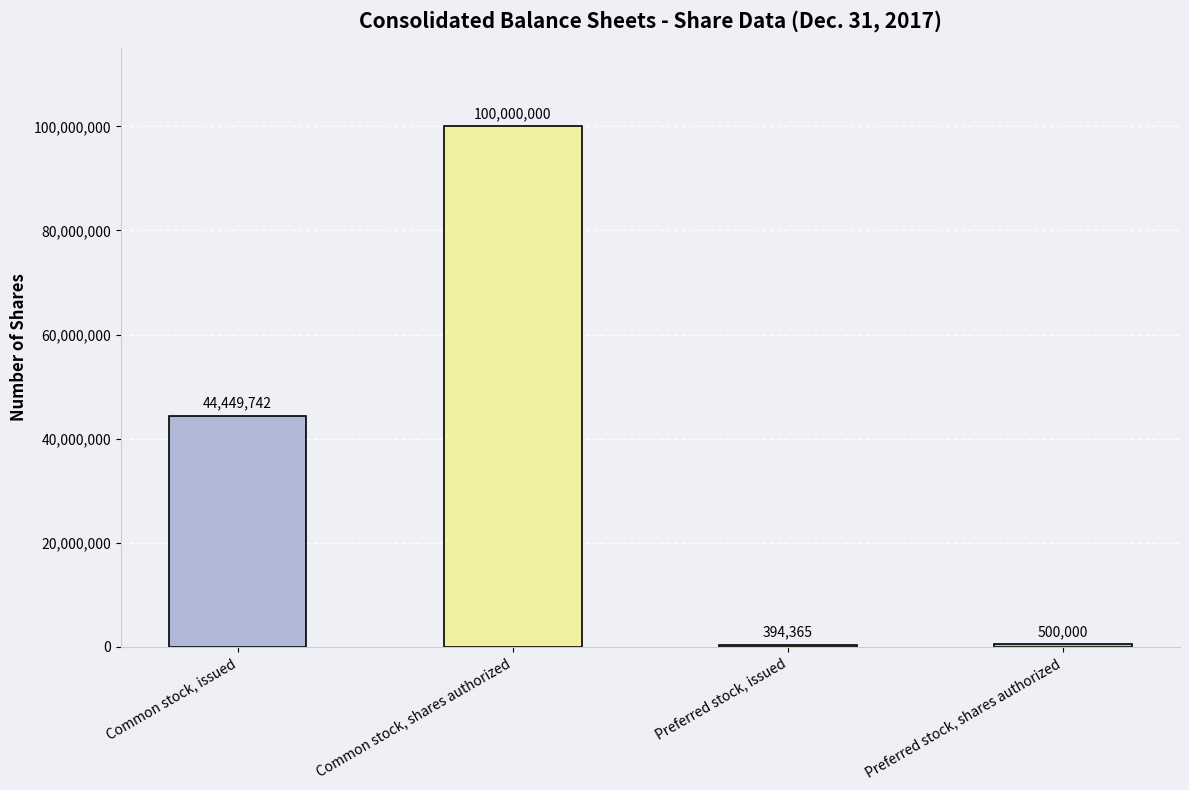

What is the change in value from Common stock, shares authorized to Preferred stock, issued?

-99605635